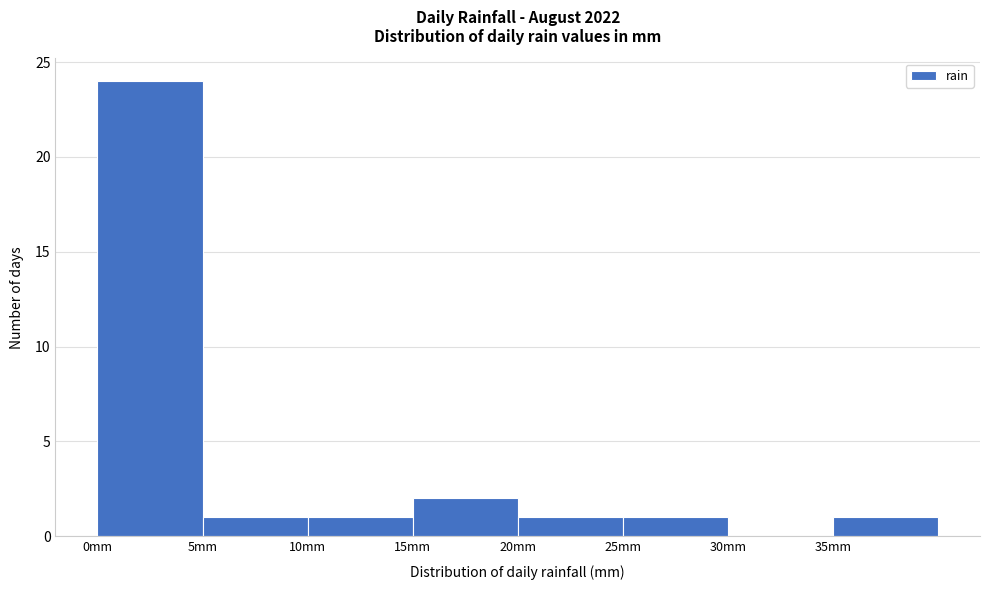

How tall is the bar that spans 0 to 5 on the x-axis? The values are not printed on the chart, so give them approximately, as read against the axis.

24